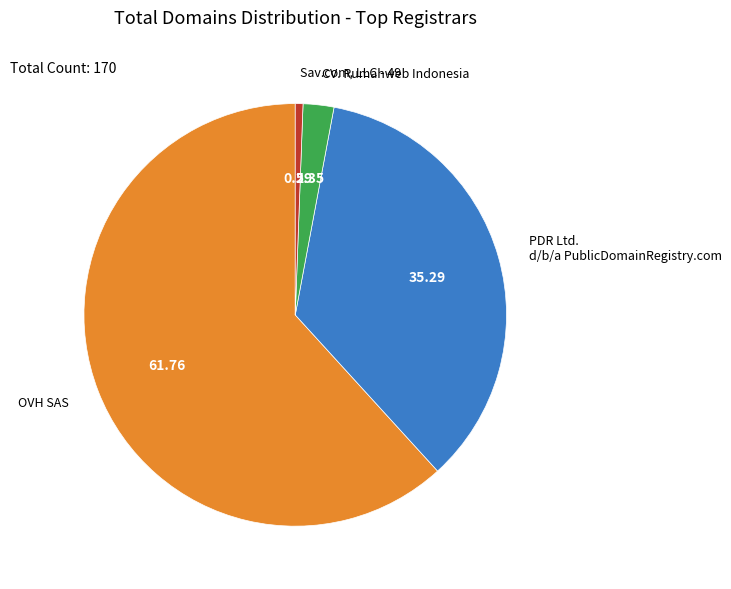

What is the smallest slice in the pie chart?

Sav.com, LLC - 49